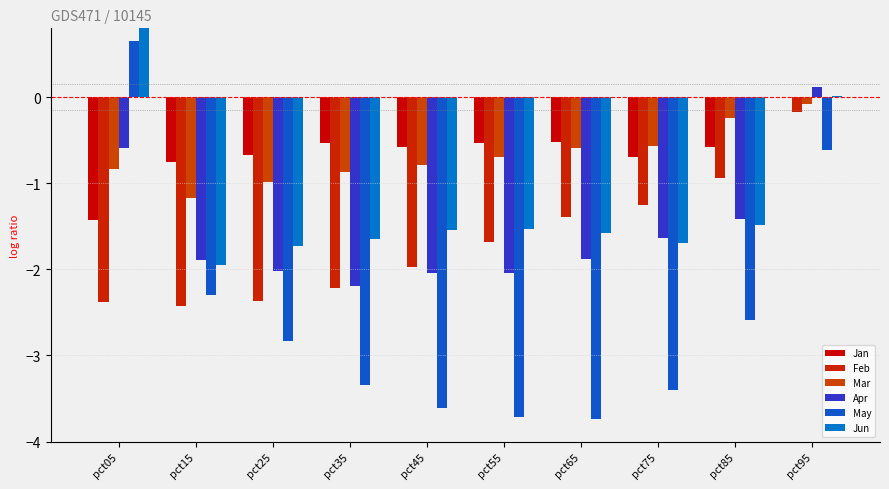

What is the difference between the Jan values at pct75 and pct45?

0.1